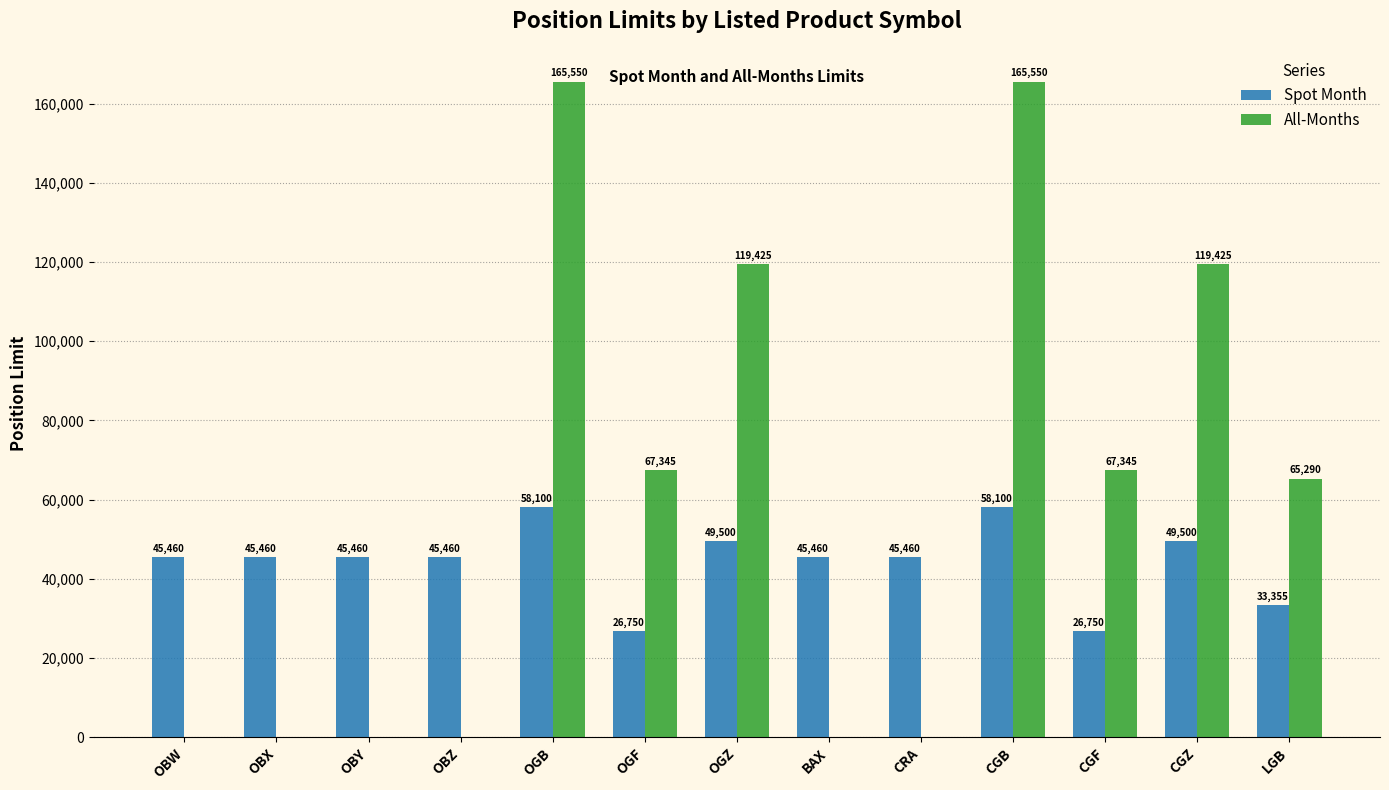

Are the bars horizontal?

No